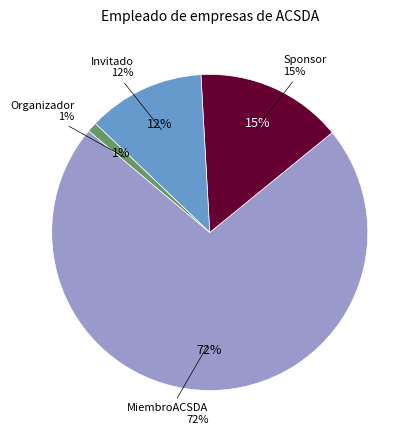

Which slice is the largest?

MiembroACSDA